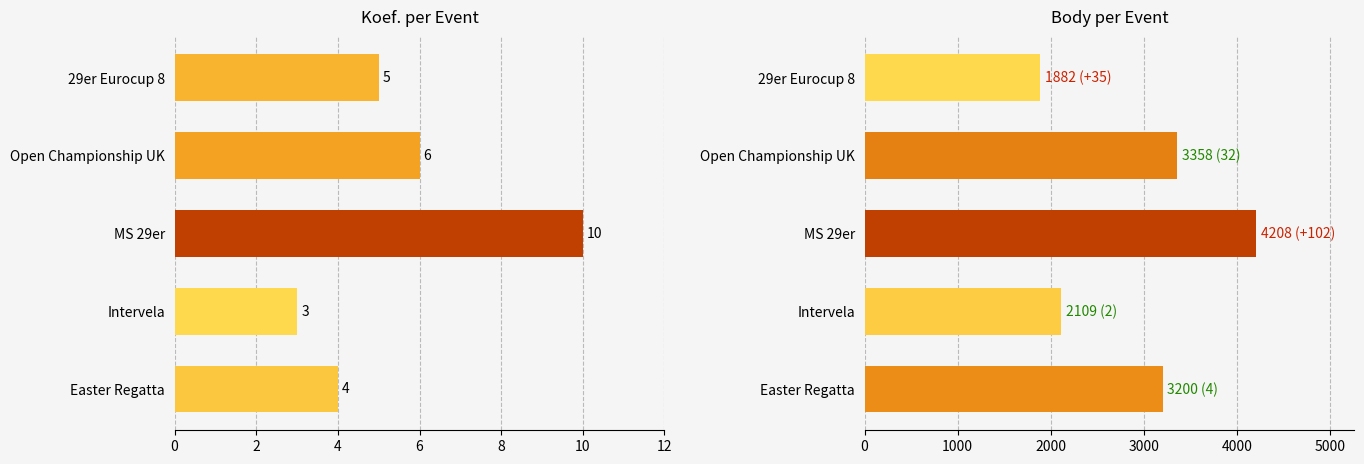

How many bars are there in each group?

2